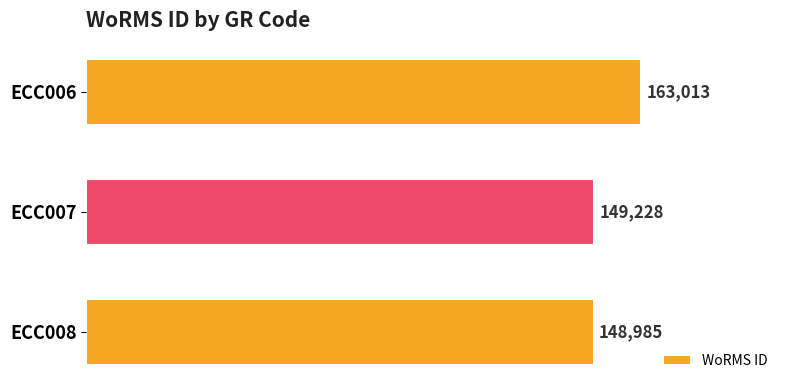

Between ECC007 and ECC006, which is larger?

ECC006